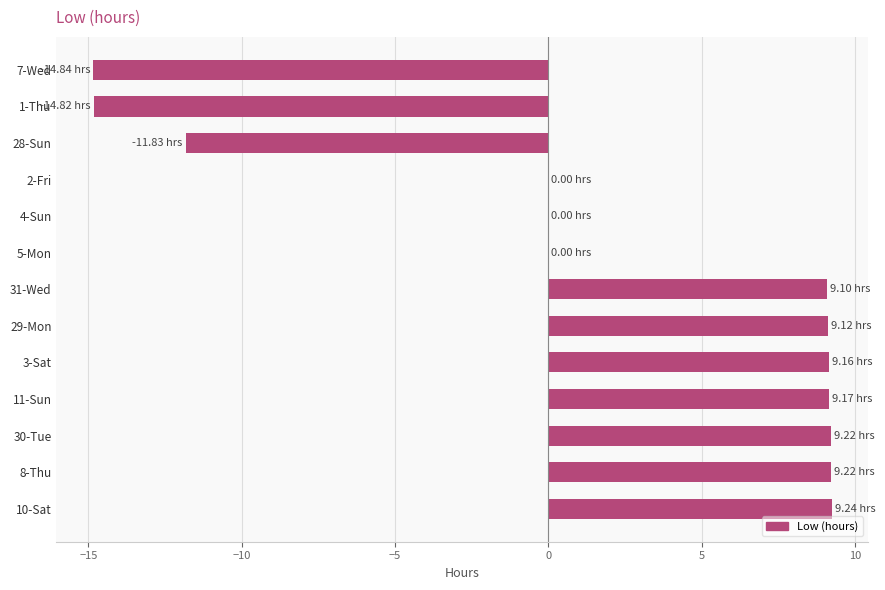

What is the sum of the values at 30-Tue and 2-Fri?

9.2